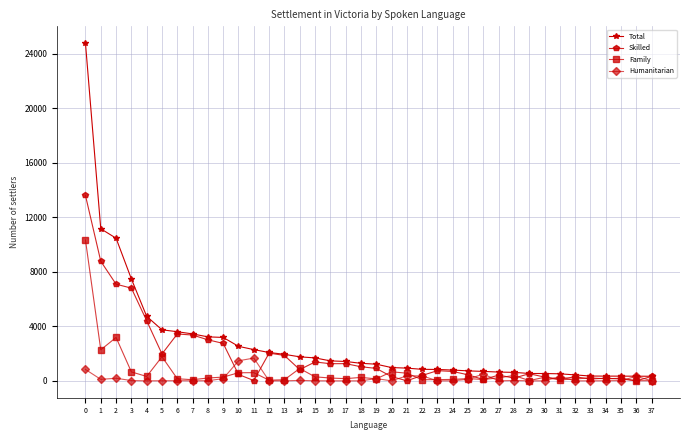

What is the maximum value shown in the chart?

24761